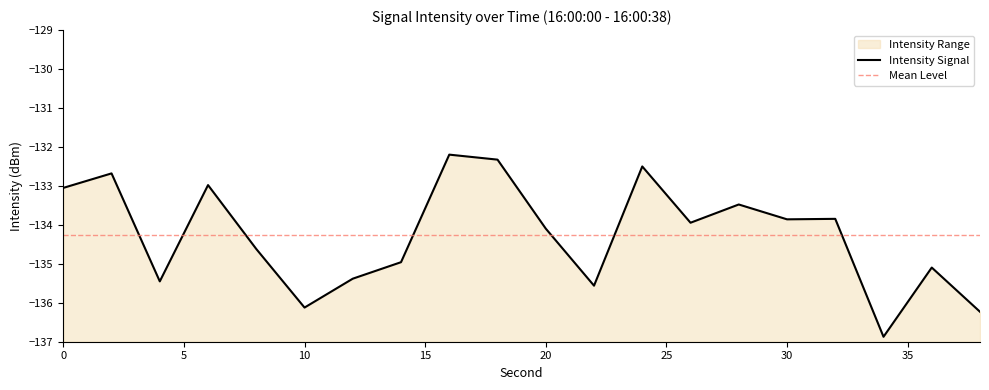

What is the minimum value shown in the chart?

-136.9